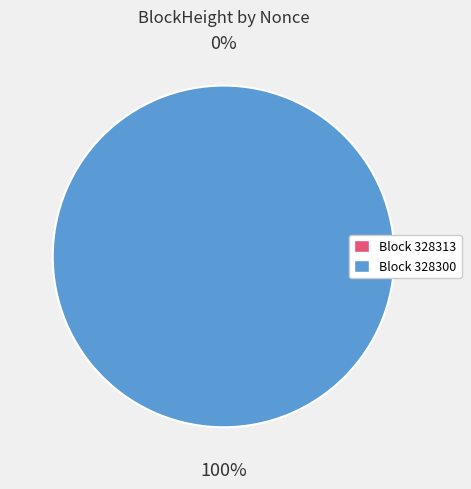

Combined, what portion of the pie is 328313 and 328300?

100.0%